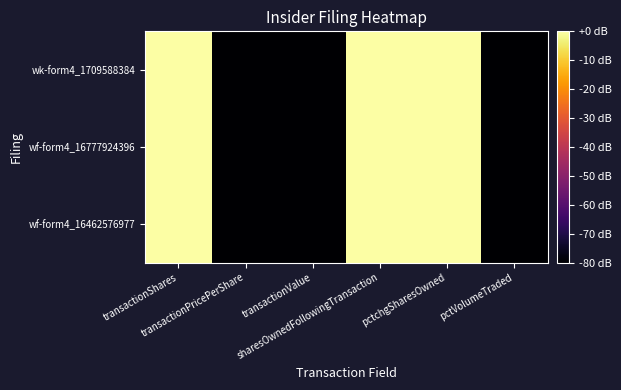

List the series in order of their peak value, highest first.

wk-form4_1709588384, wf-form4_16777924396, wf-form4_16462576977